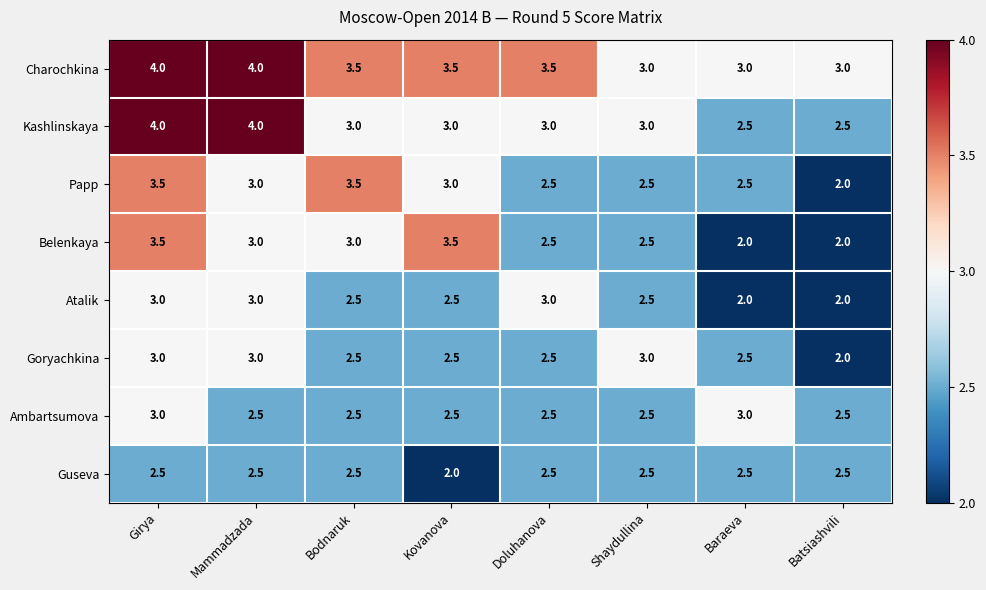

At which category is the sum across all series the highest?

Girya